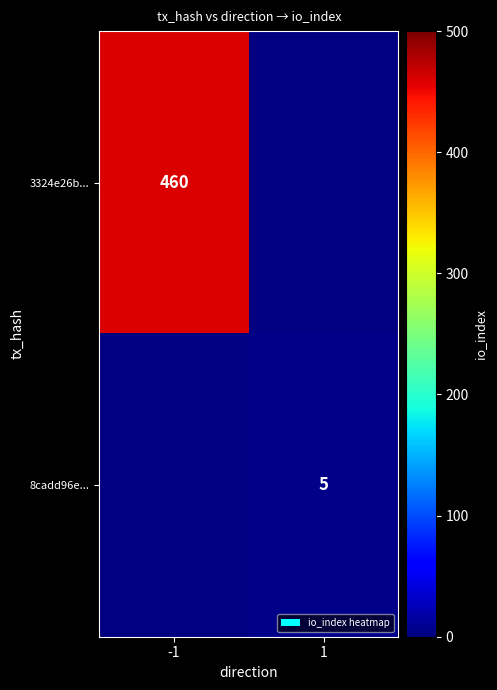

The 8cadd96e... series shows 5 at 1. True or false?

True